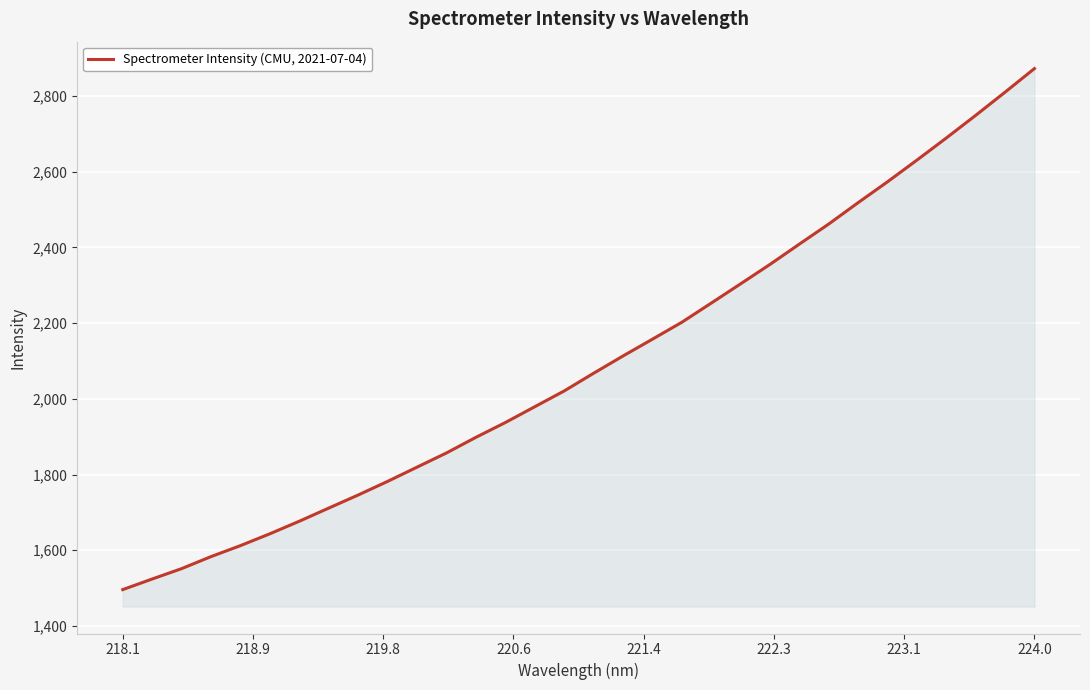

What is the smallest value displayed?

1496.0